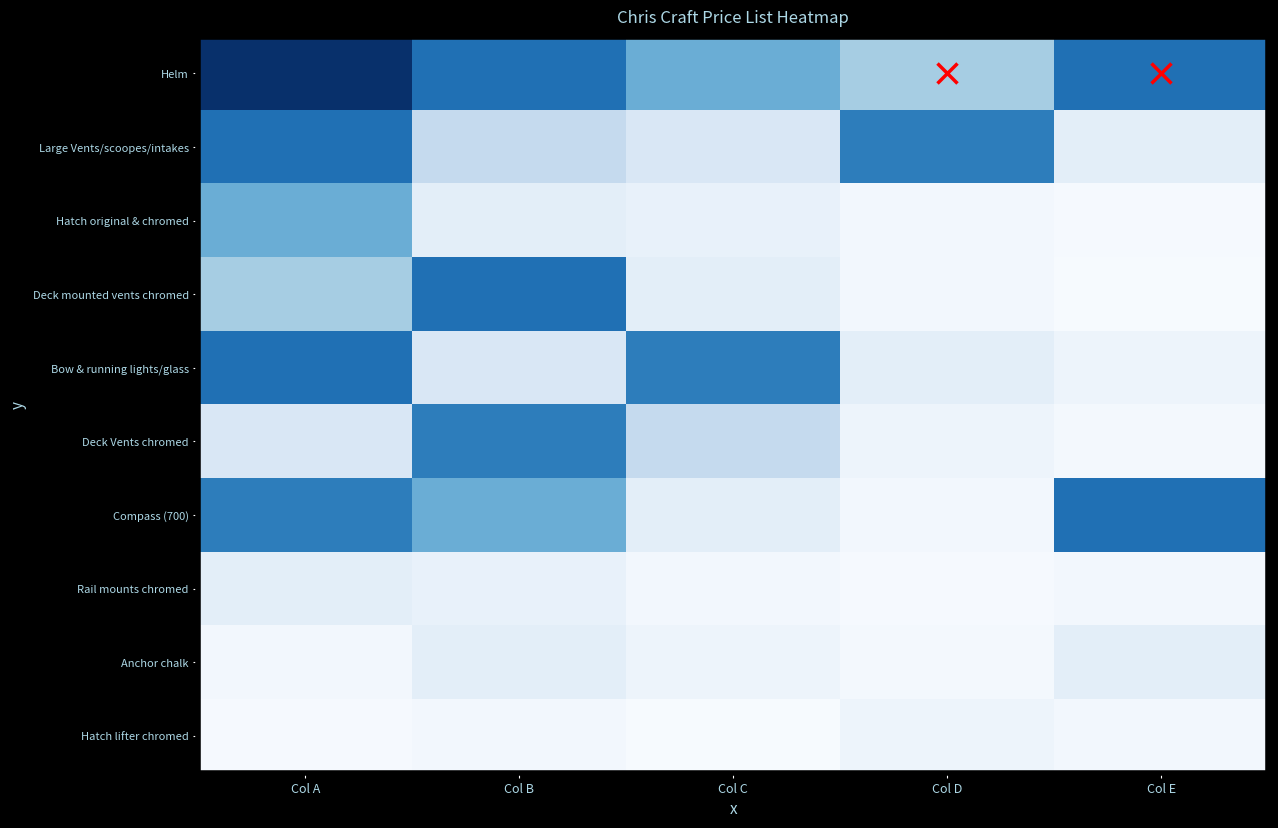

Between Col A and Col C, which series saw the biggest shift?

Large Vents/scoopes/intakes